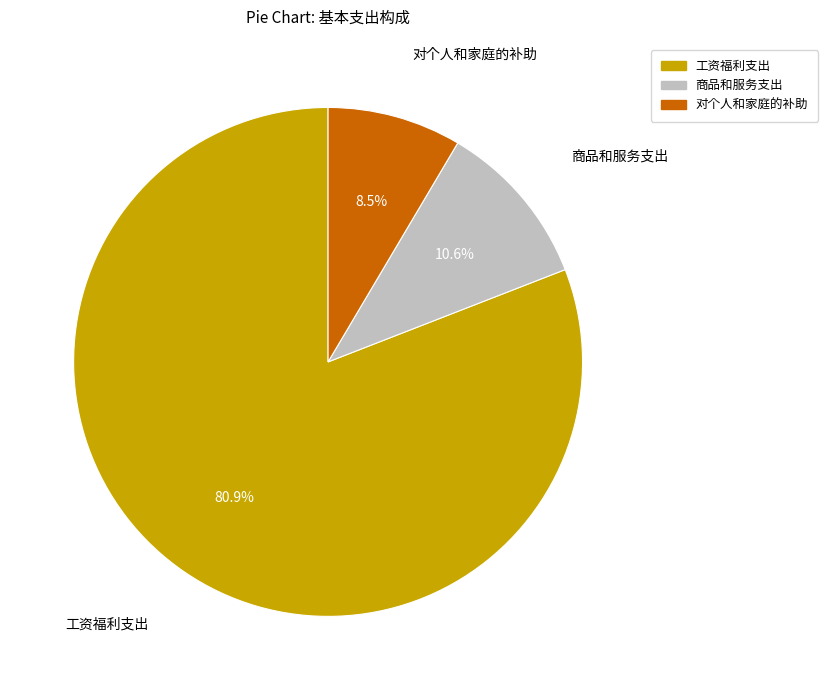

What percentage is the 工资福利支出 slice, to the nearest percent?

81%